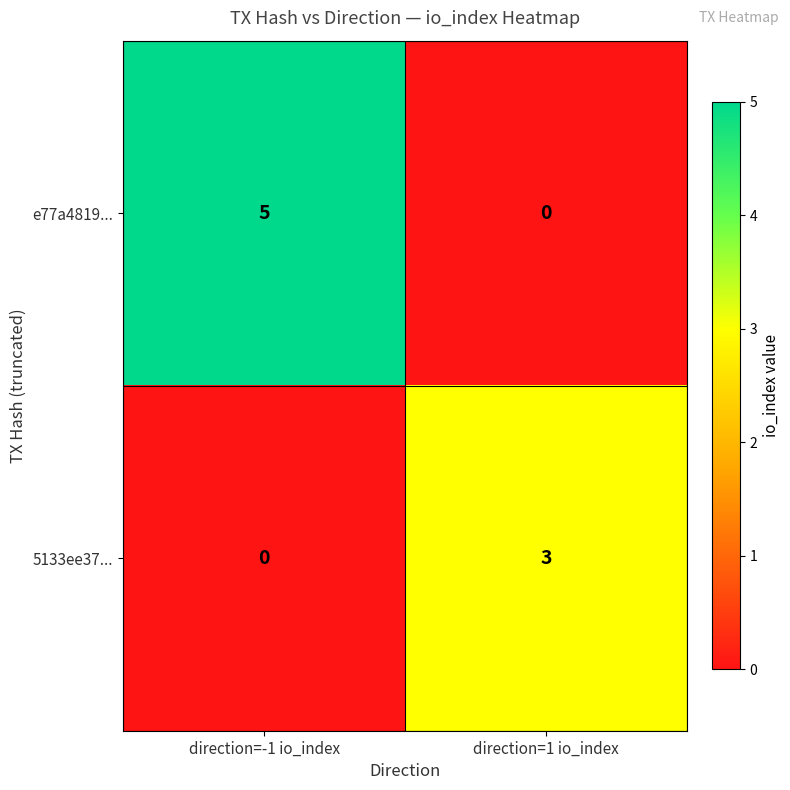

Between direction=-1 io_index and direction=1 io_index, which series saw the biggest shift?

e77a4819...